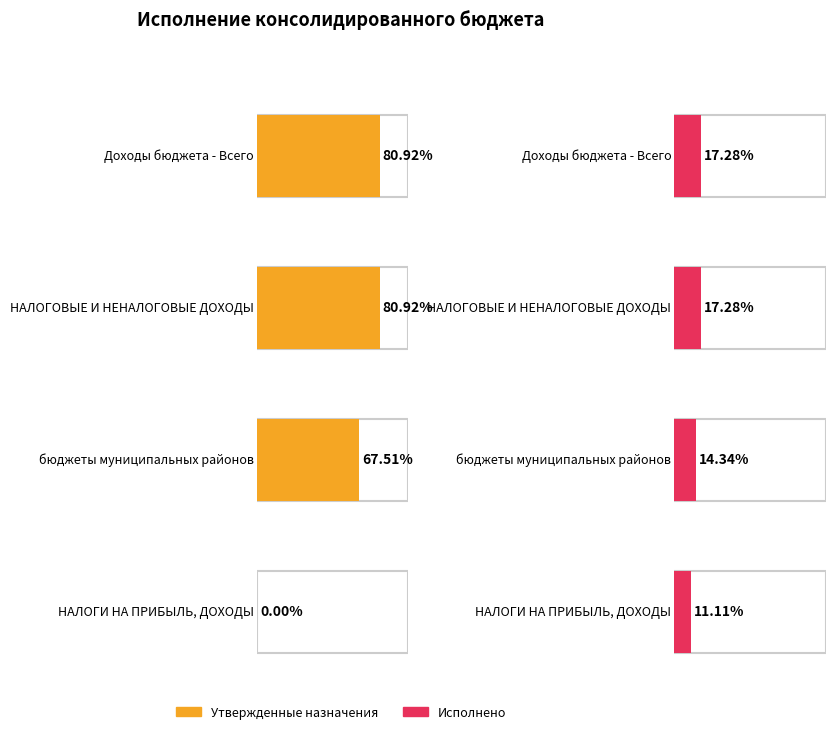

Is it true that Исполнено (консол. бюджет) equals 52071487.8 at НАЛОГОВЫЕ И НЕНАЛОГОВЫЕ ДОХОДЫ?

False